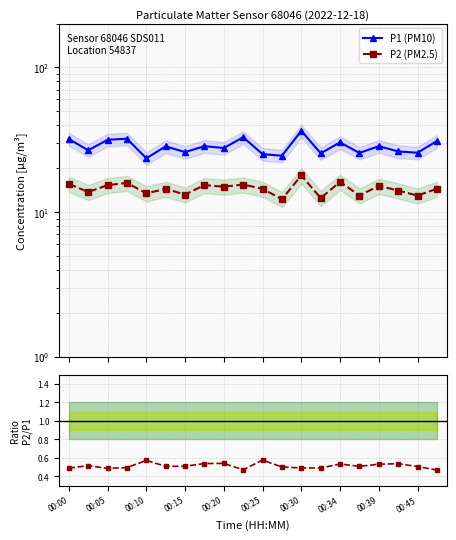

True or false: P2/P1 and P1 (PM10) cross at least once.

False